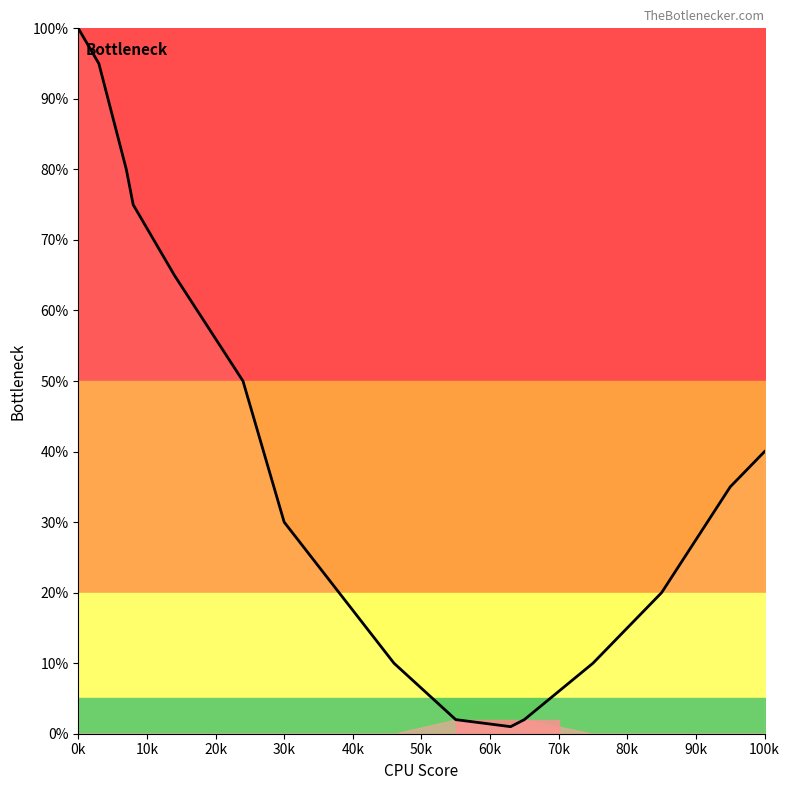

The chart shows a value of 4 at 11. True or false?

False